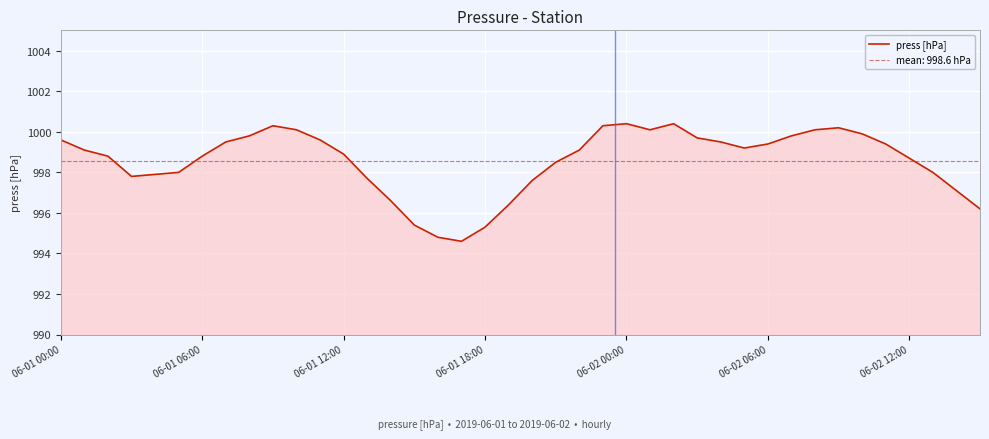

Which category has the lowest value across all series?

17